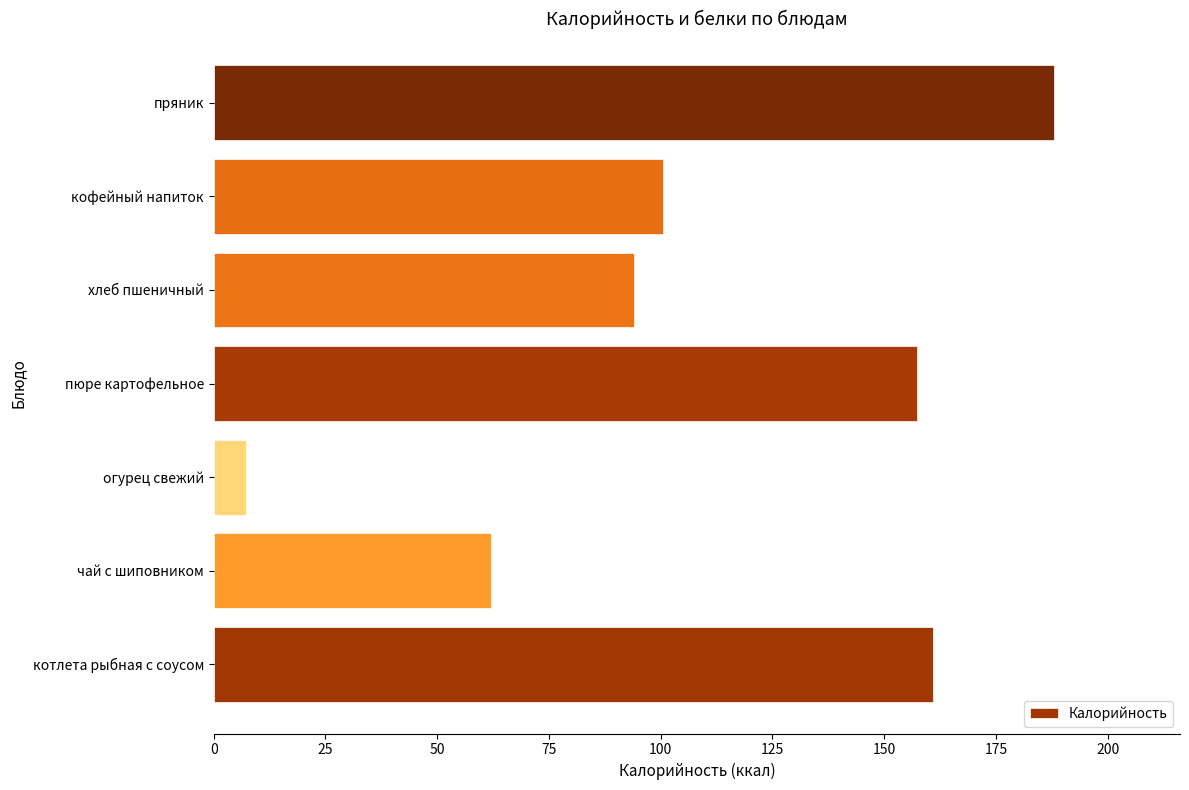

What is the change in value from чай с шиповником to пряник?

+125.9